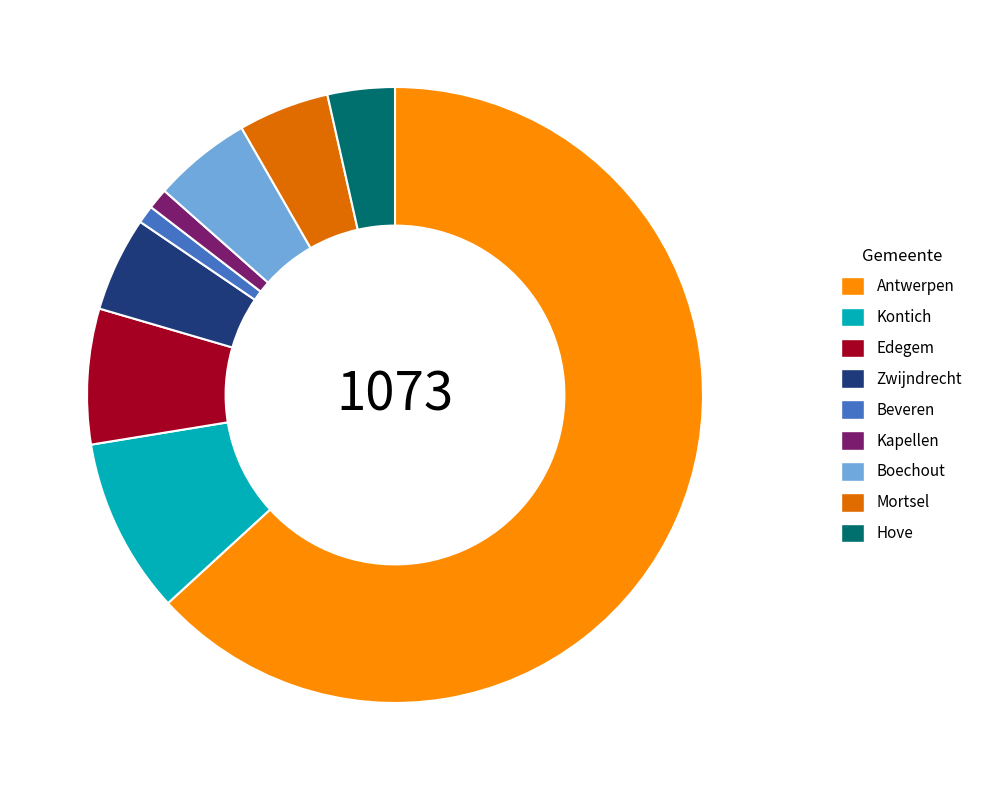

Do Kapellen and Edegem together represent more than half of the pie?

No